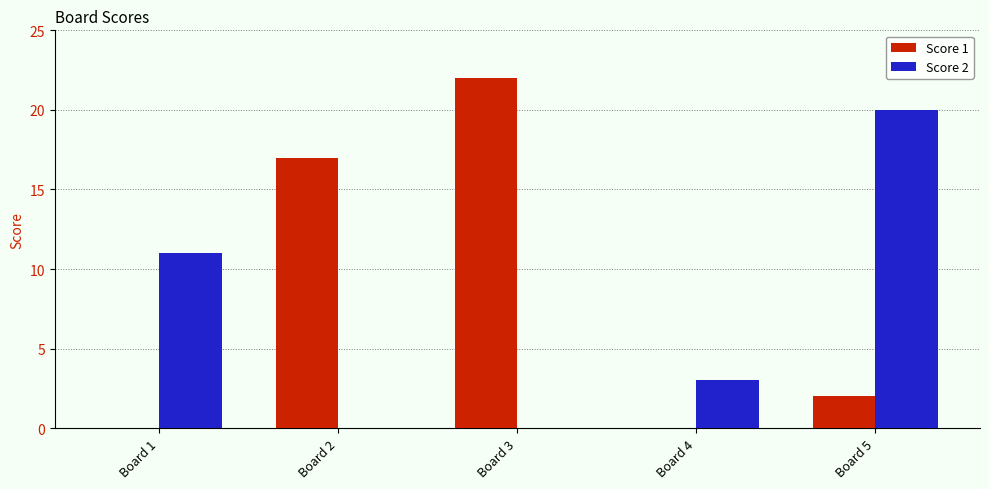

Which series changed the most between Board 1 and Board 4?

Score 2